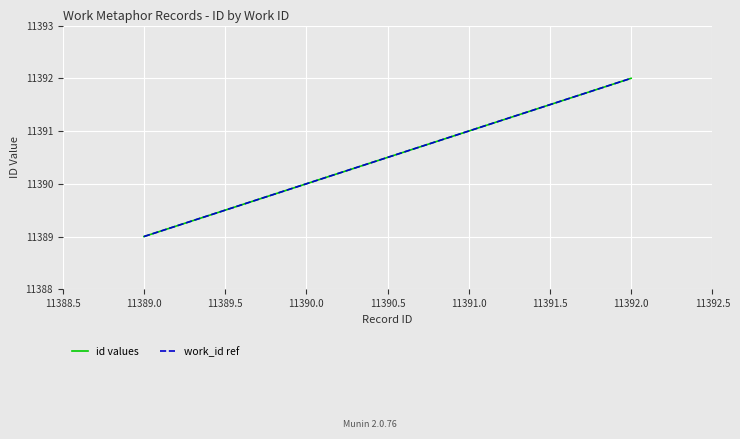

What is the label of the 2nd point from the right?

11390.0